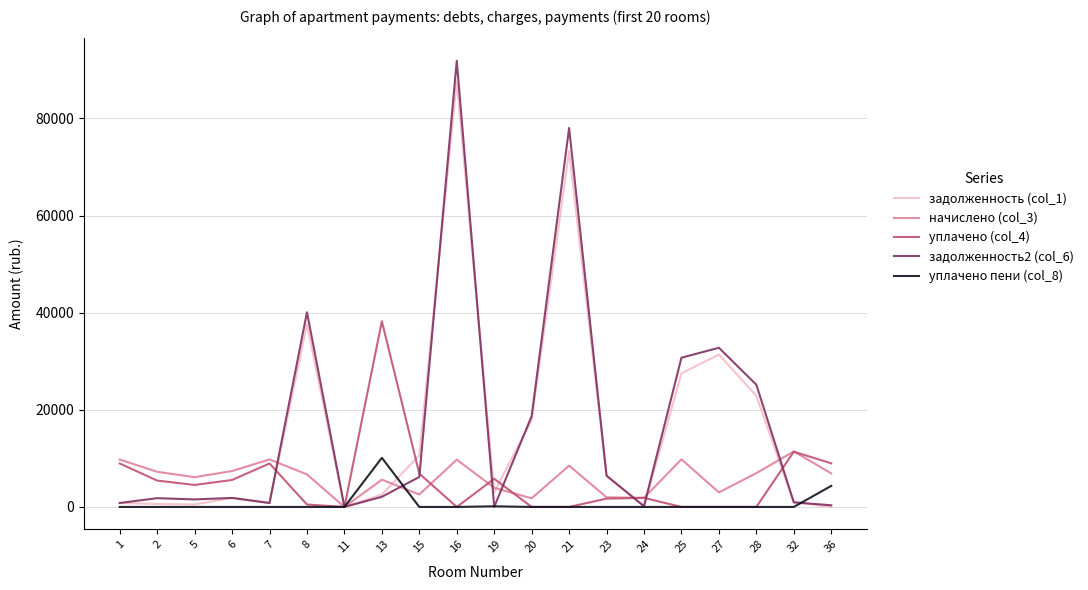

The value of задолженность (col_1) at 2 is 602.8. True or false?

True